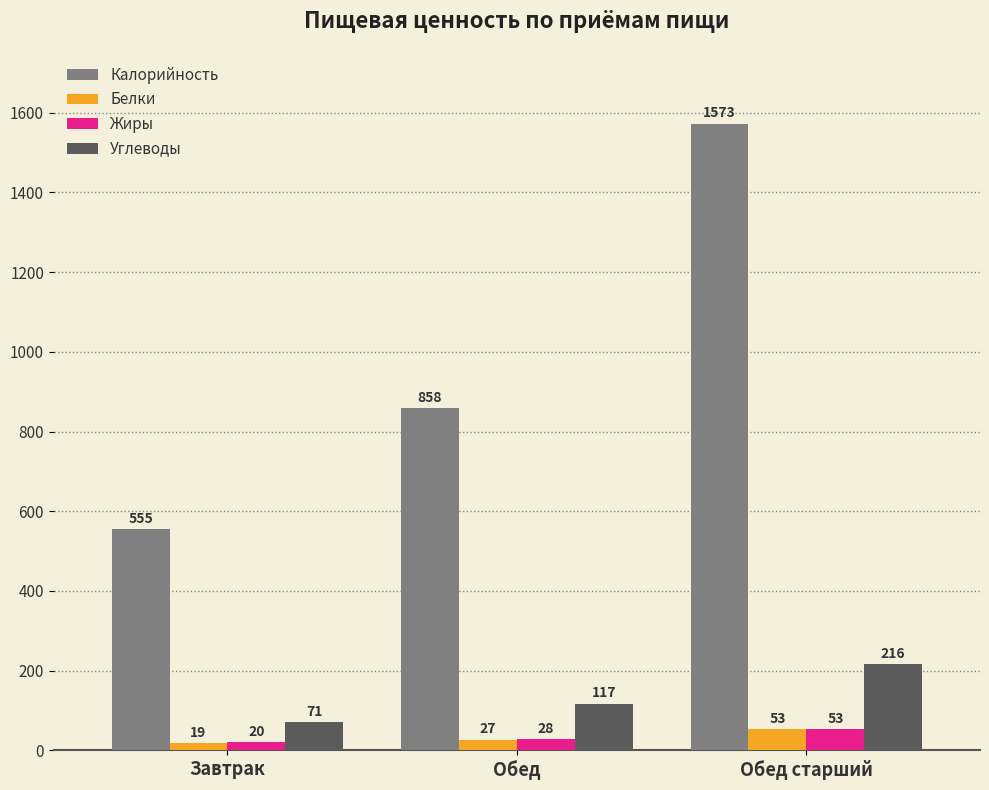

The Калорийность series shows 1573.0 at Обед старший. True or false?

True